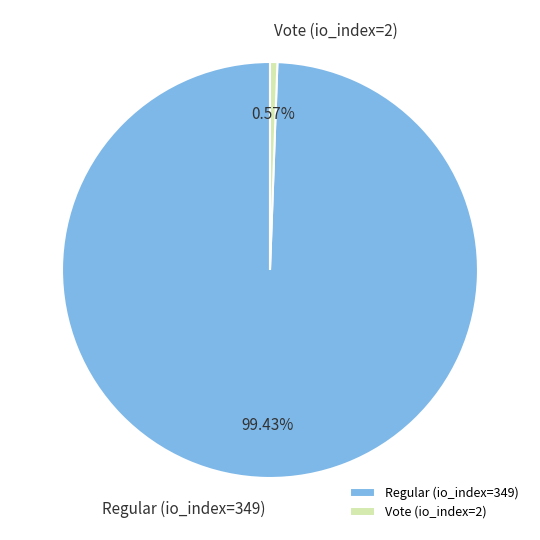

Count the number of slices in the pie.

2